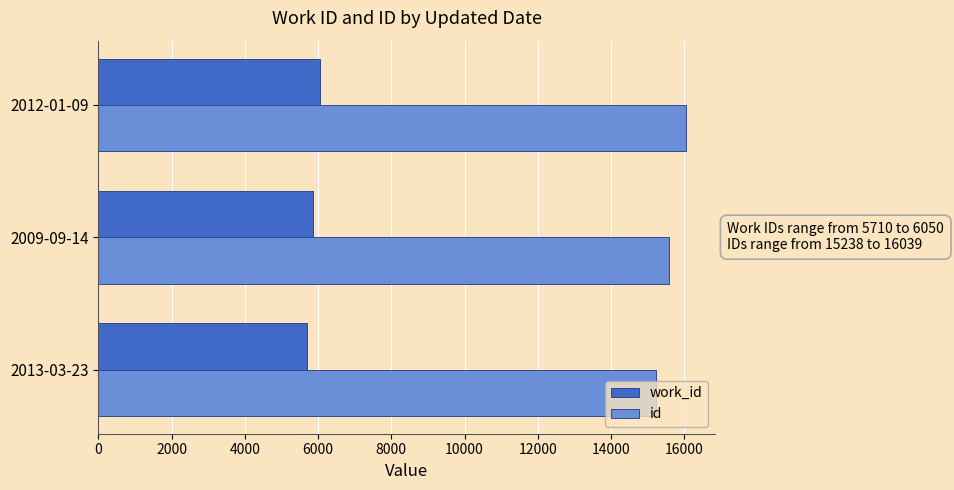

How many work_id values are between 5710 and 6050?

3